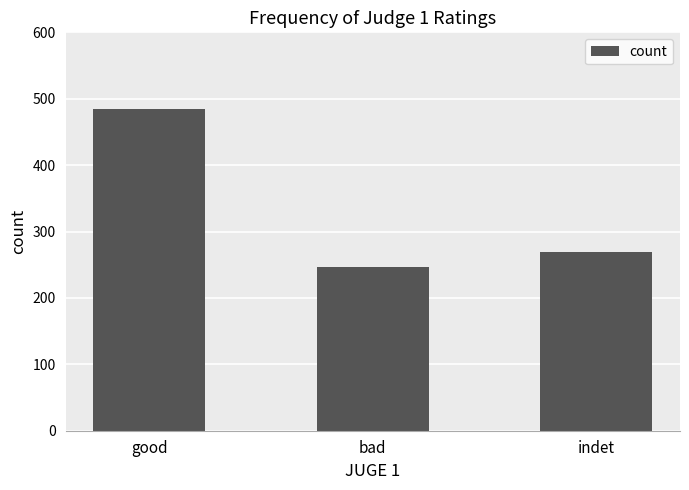

At which label does the data first exceed 269?

good